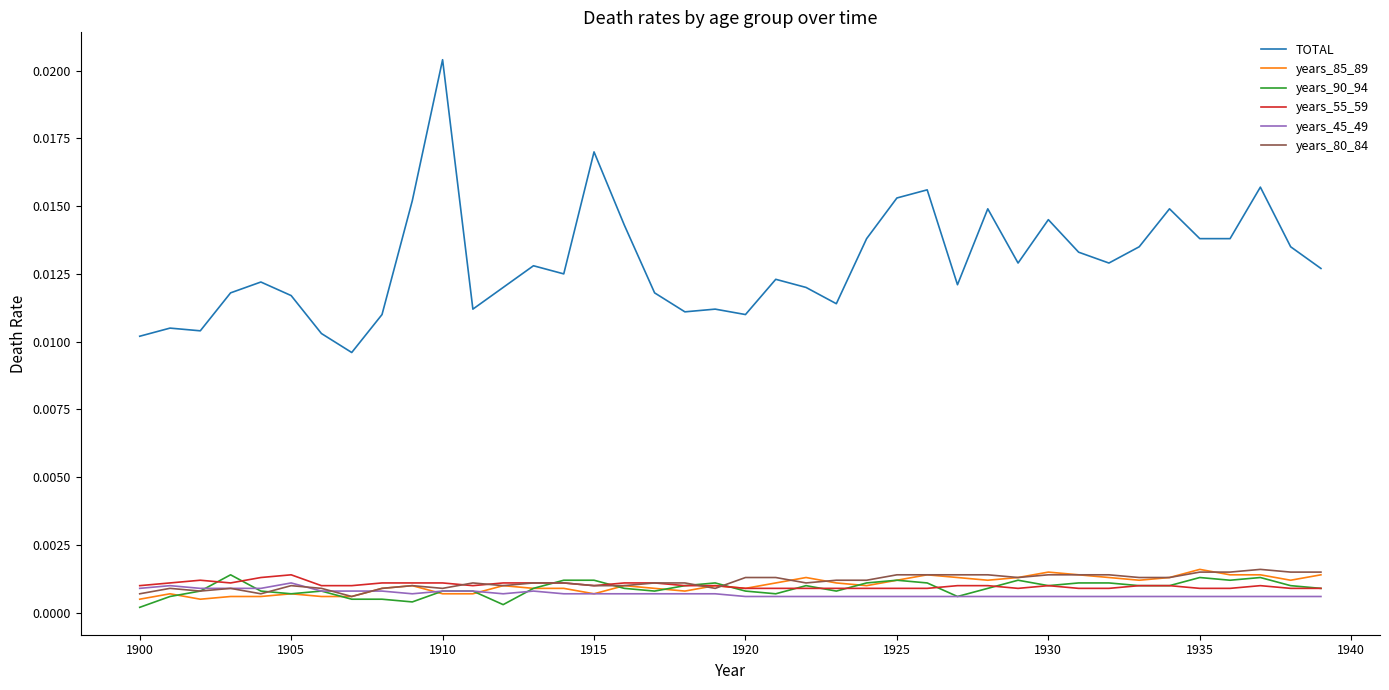

Which series has the largest range (max minus min)?

TOTAL